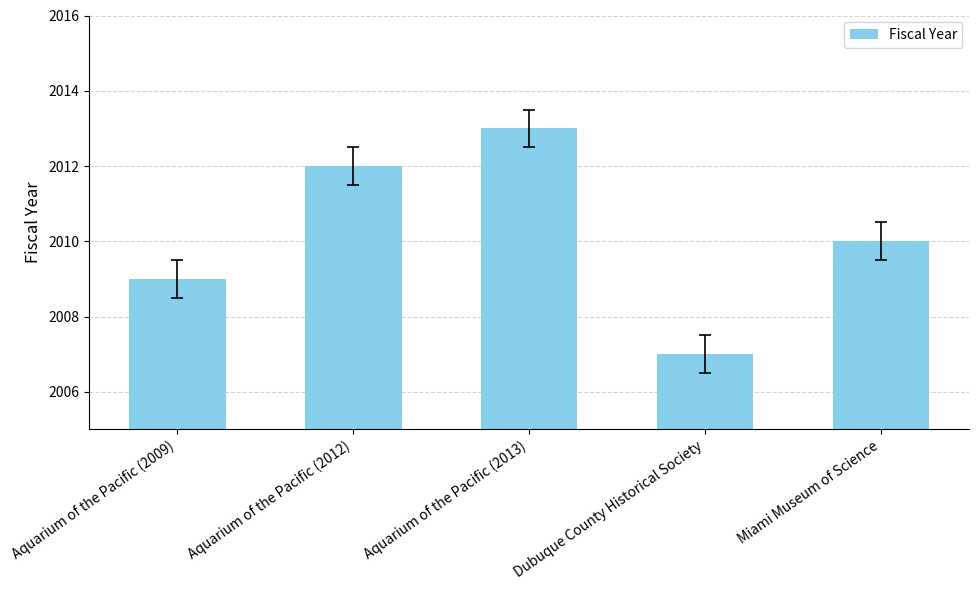

What is the sum of all values?

10051